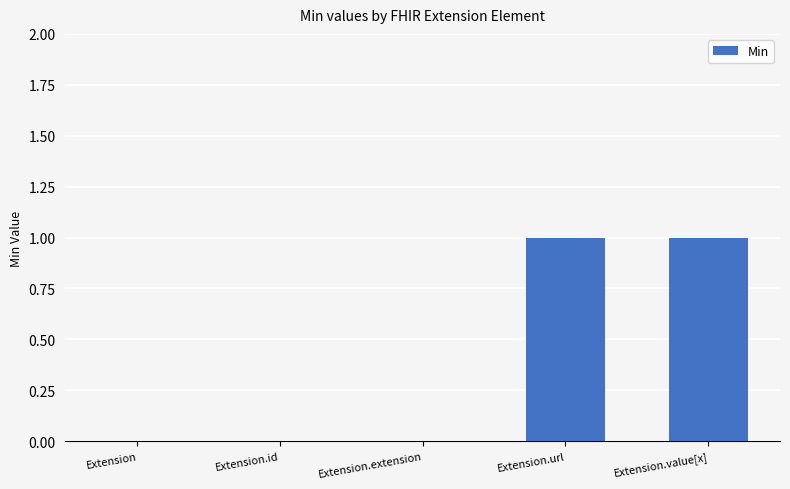

Reading left to right, what are all the values shown in this chart?

0	0	0	1	1